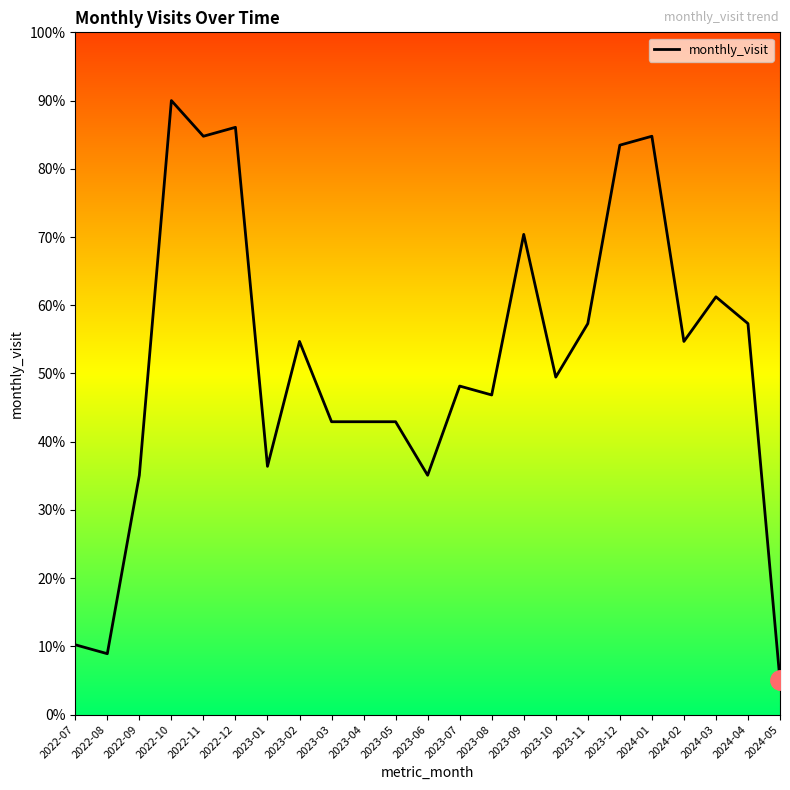

Which has a higher value, 2024-02 or 2023-09?

2023-09